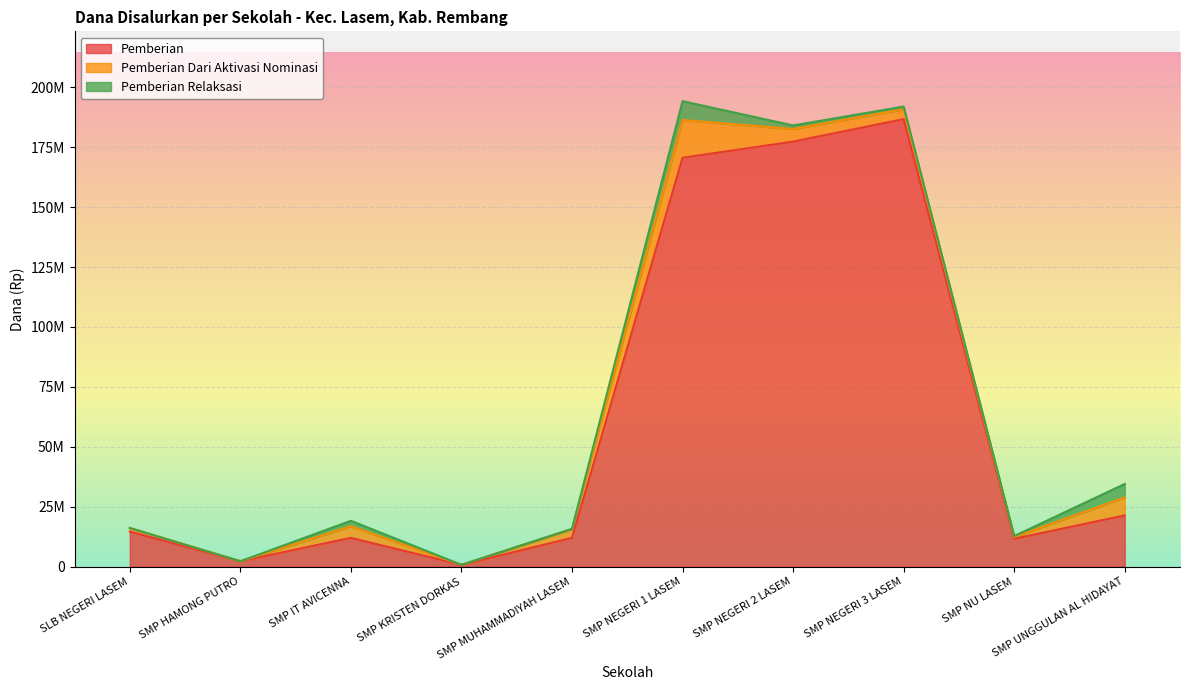

How many interior local peaks does the Pemberian series have?

2